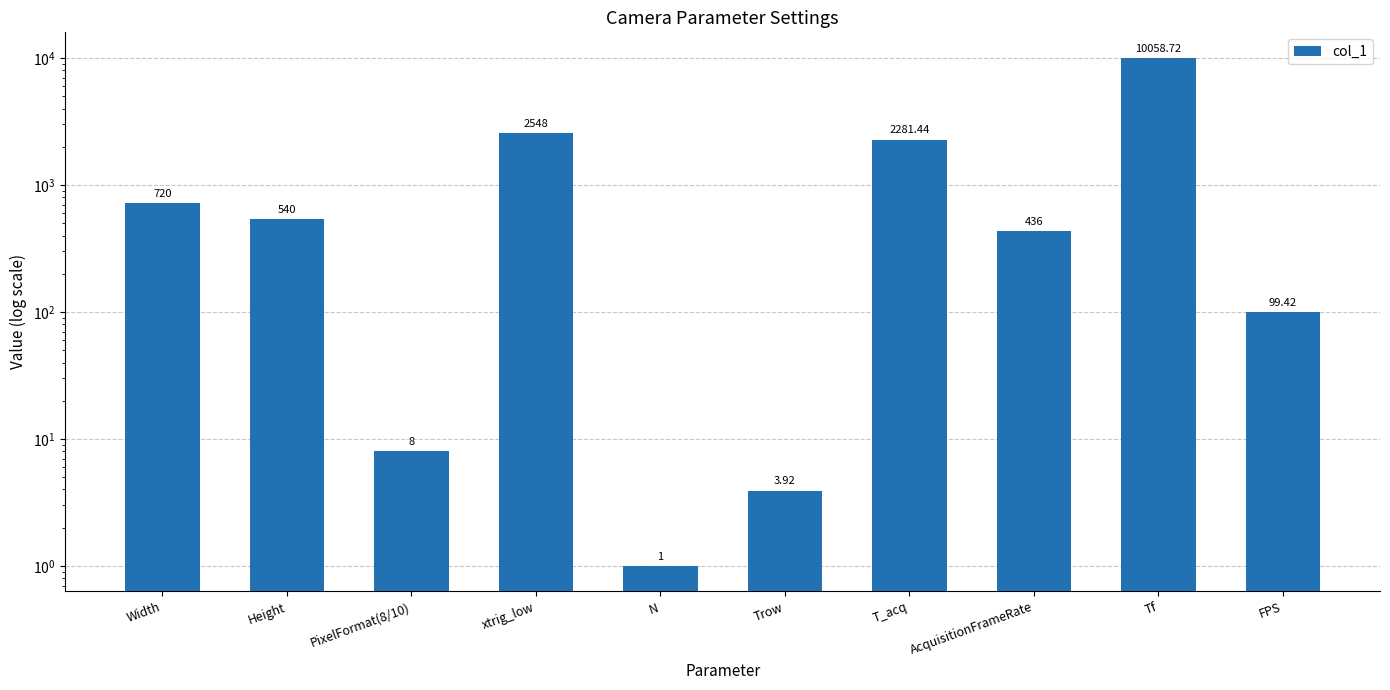

The chart shows a value of 4206.2 at xtrig_low. True or false?

False